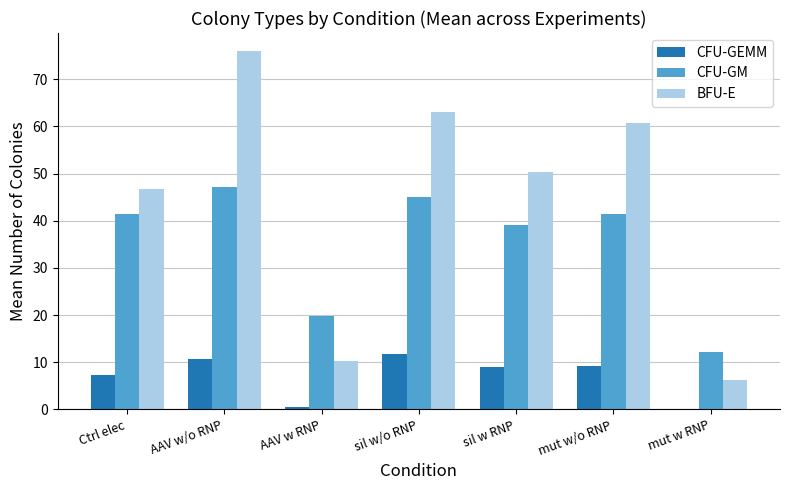

How many data points in CFU-GM are above 41?

4